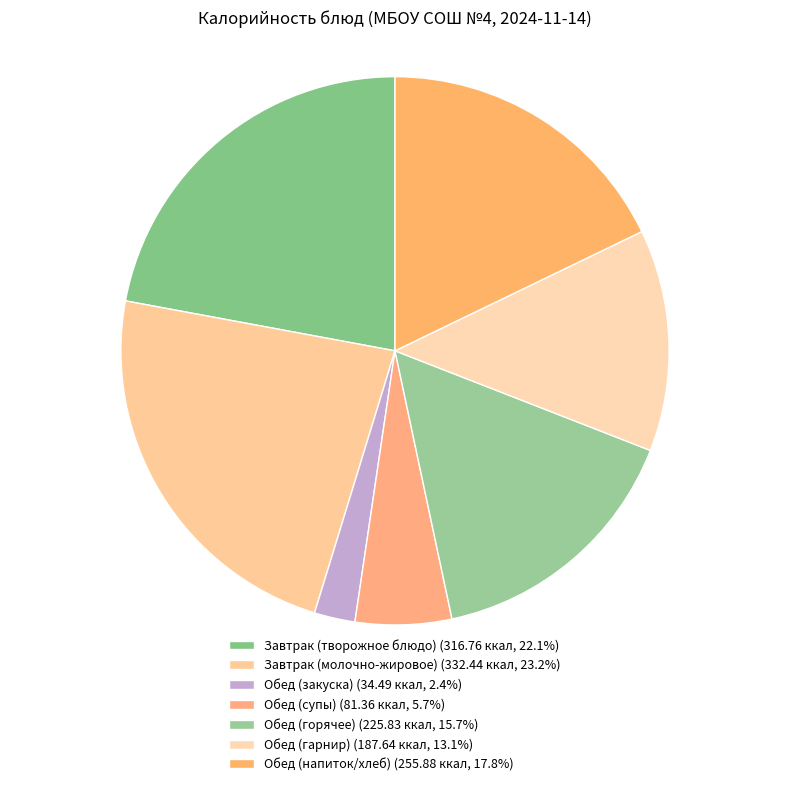

How many segments does this pie chart have?

7